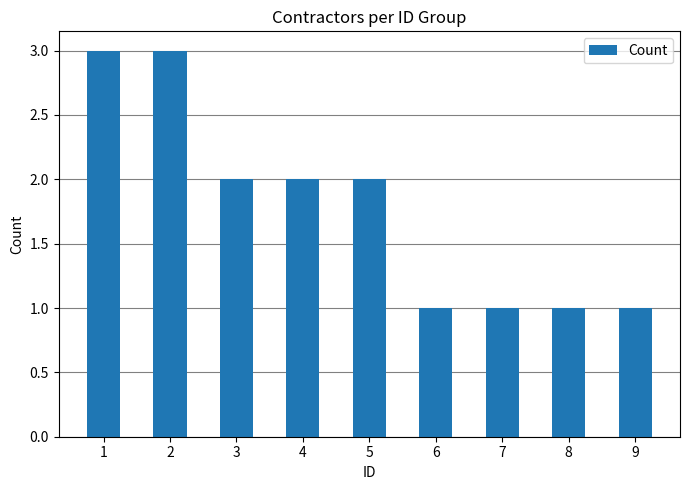

What is the value of the 9th bar from the left?

1